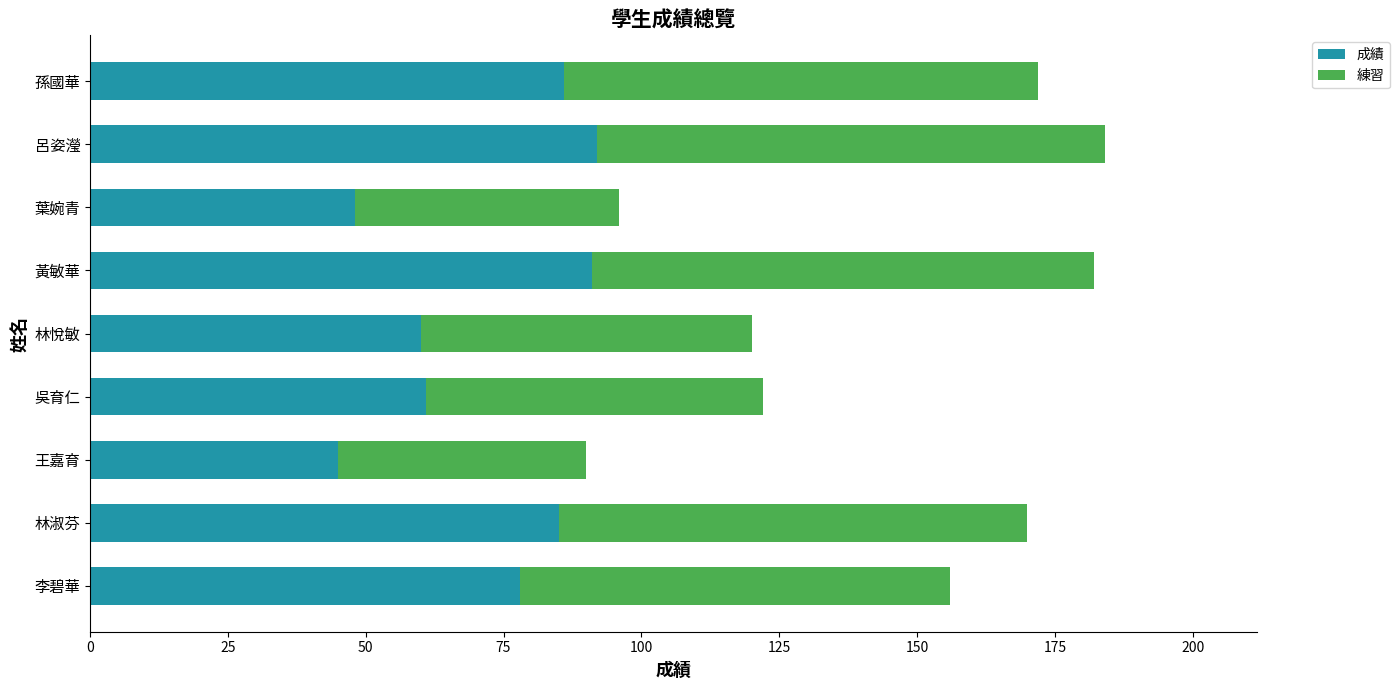

What is the sum of the 成績 values at 吳育仁 and 林悅敏?

121